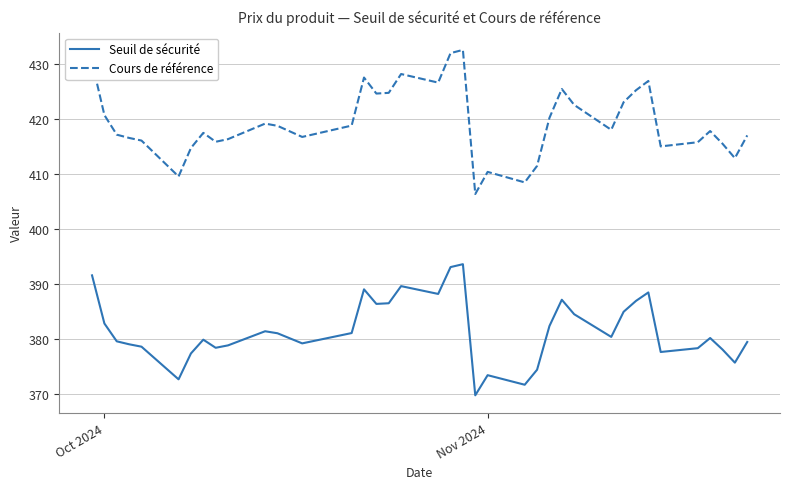

Which series has the widest spread of values?

Cours de référence